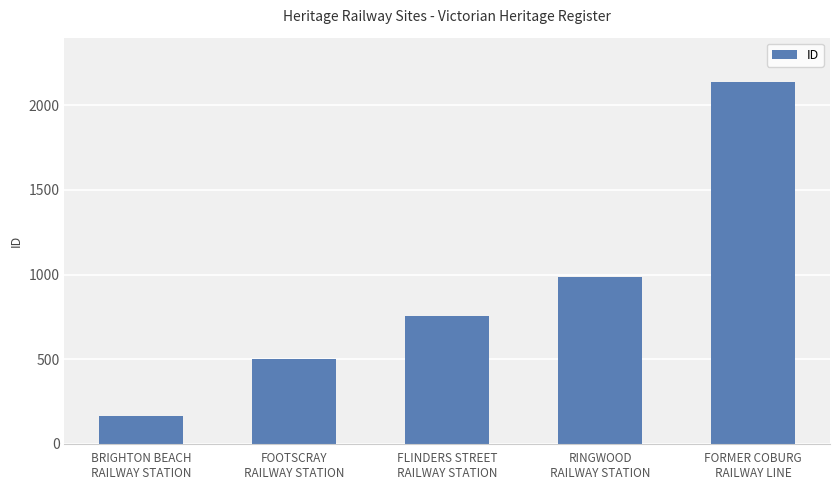

Reading left to right, extract all data points from this chart.

BRIGHTON BEACH
RAILWAY STATION=163	FOOTSCRAY
RAILWAY STATION=503	FLINDERS STREET
RAILWAY STATION=752	RINGWOOD
RAILWAY STATION=986	FORMER COBURG
RAILWAY LINE=2135